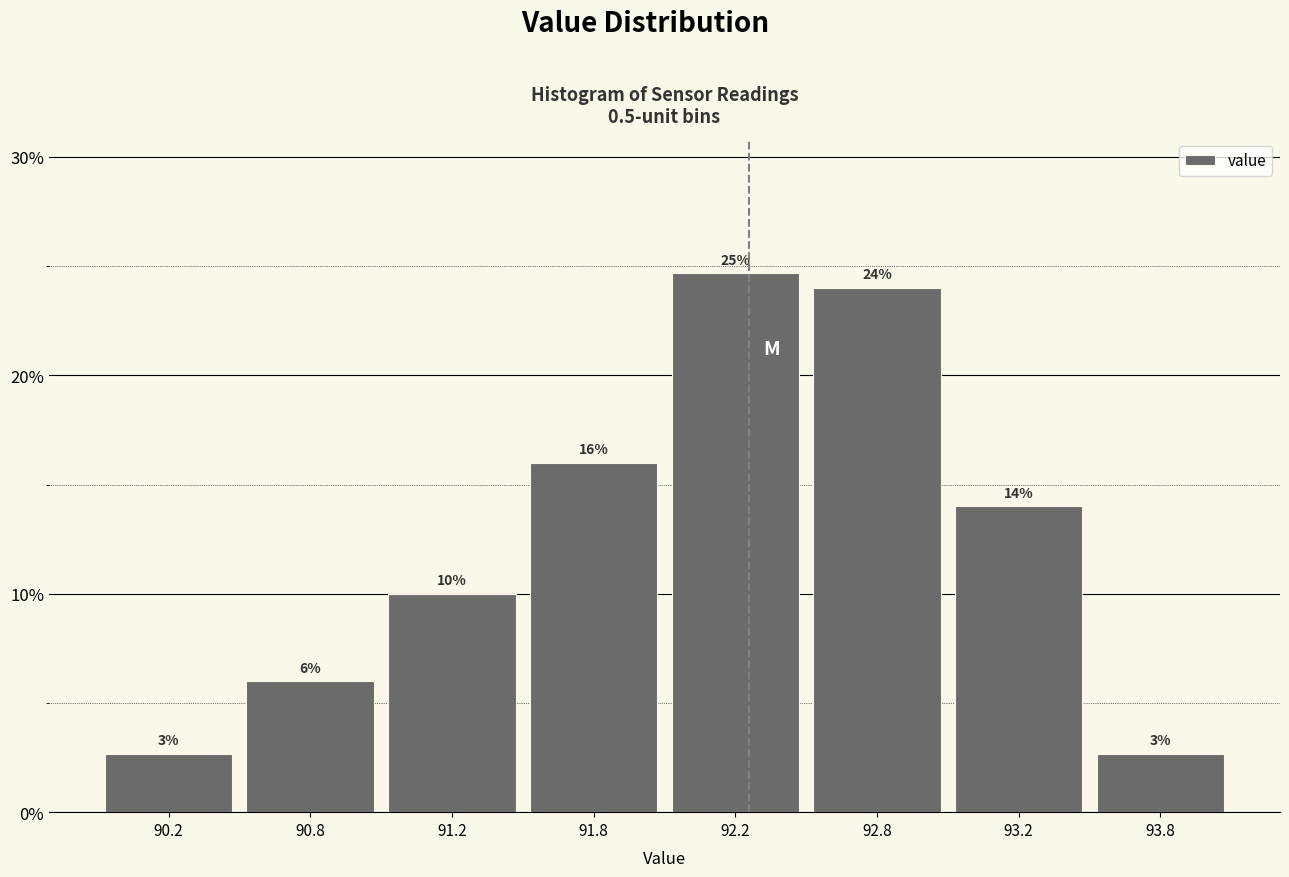

What is the difference between the maximum and minimum values?

22.0